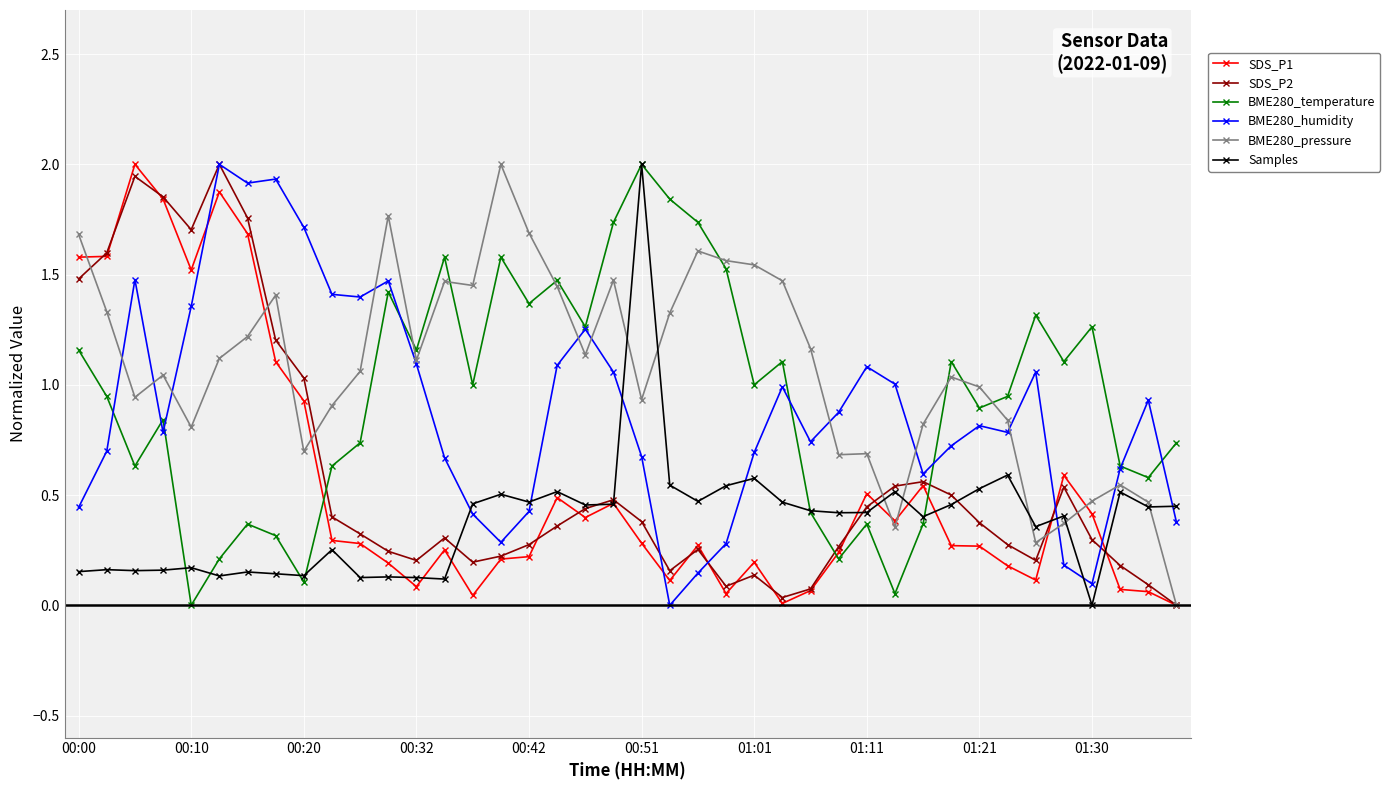

True or false: BME280_temperature and BME280_humidity intersect in this chart.

True